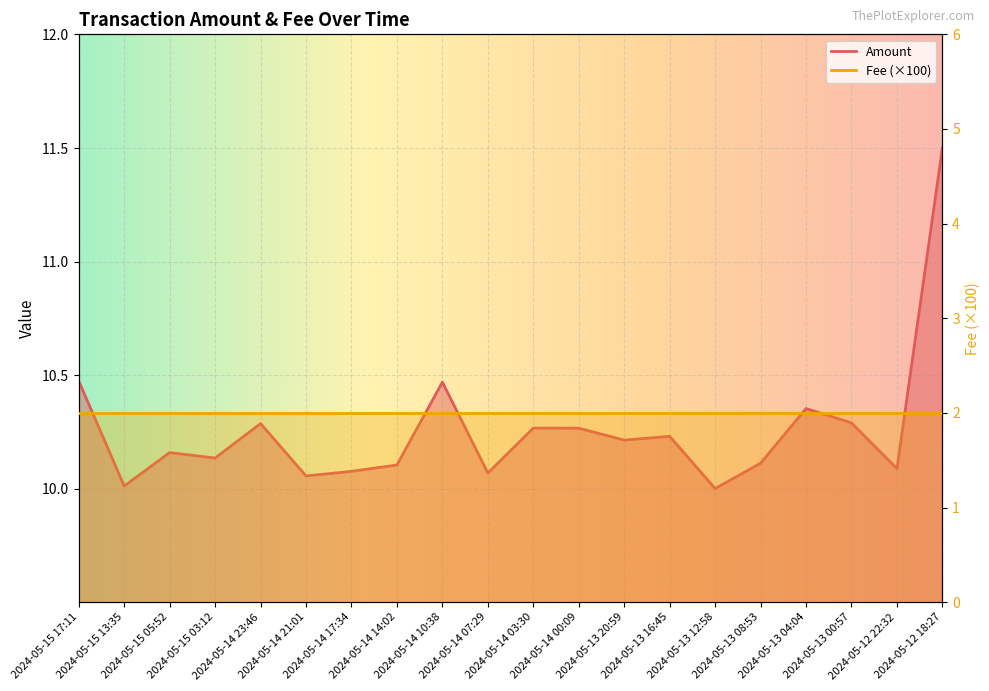

Rank the categories by value from highest to lowest.

2024-05-12 18:27, 2024-05-15 17:11, 2024-05-14 10:38, 2024-05-13 04:04, 2024-05-13 00:57, 2024-05-14 23:46, 2024-05-14 03:30, 2024-05-14 00:09, 2024-05-13 16:45, 2024-05-13 20:59, 2024-05-15 05:52, 2024-05-15 03:12, 2024-05-13 08:53, 2024-05-14 14:02, 2024-05-12 22:32, 2024-05-14 17:34, 2024-05-14 07:29, 2024-05-14 21:01, 2024-05-15 13:35, 2024-05-13 12:58